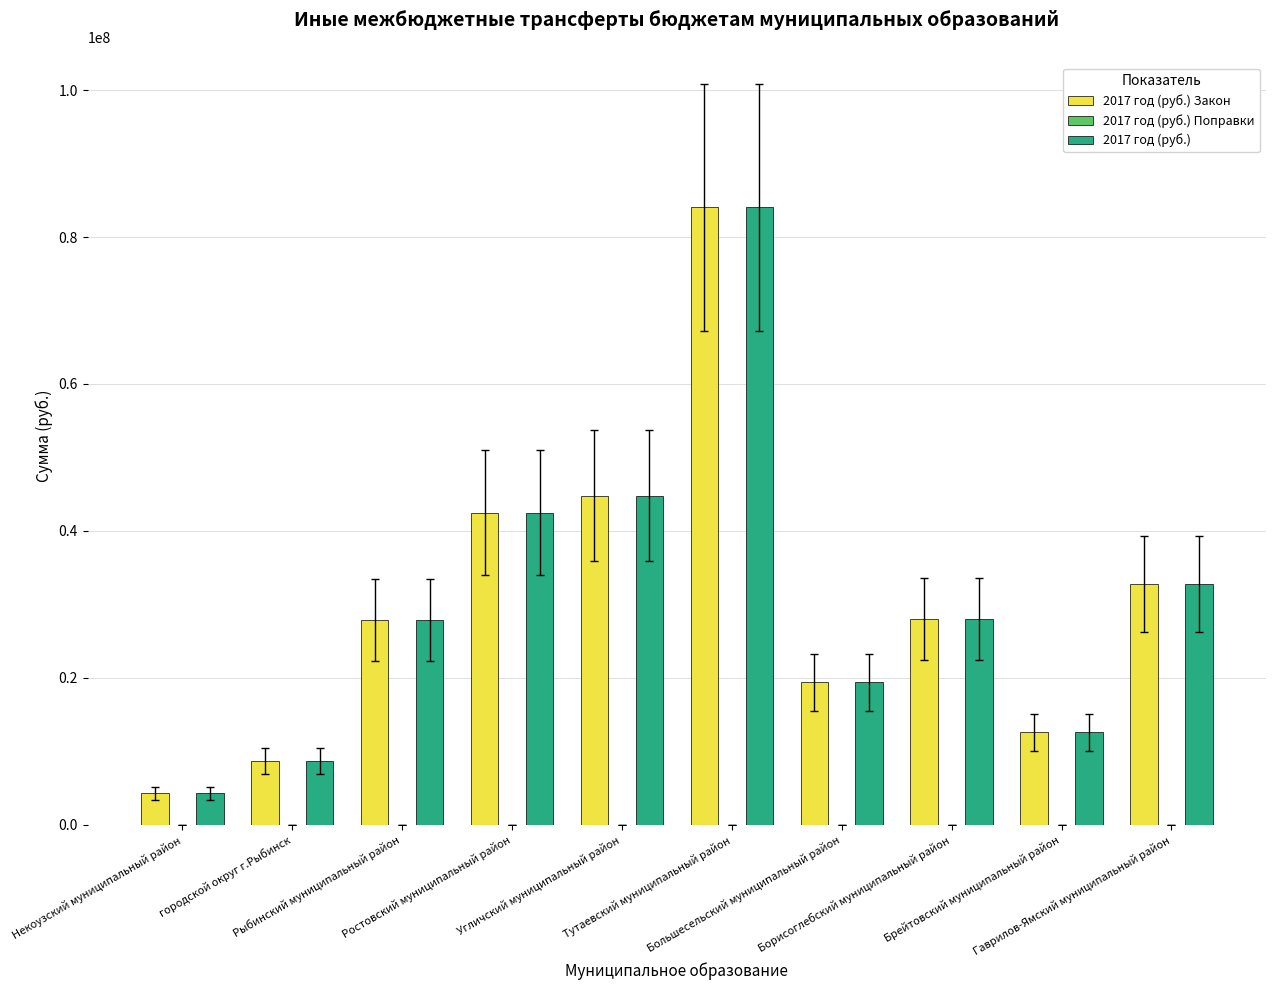

Does the chart contain stacked bars?

No